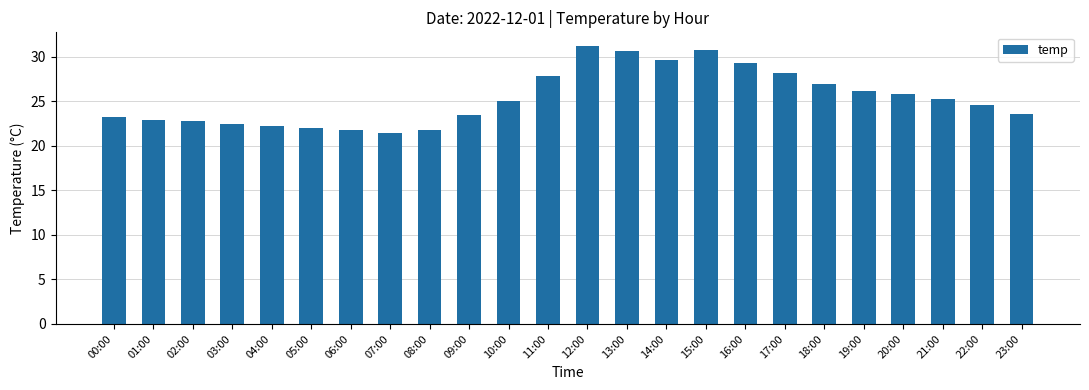

Does the chart contain stacked bars?

No